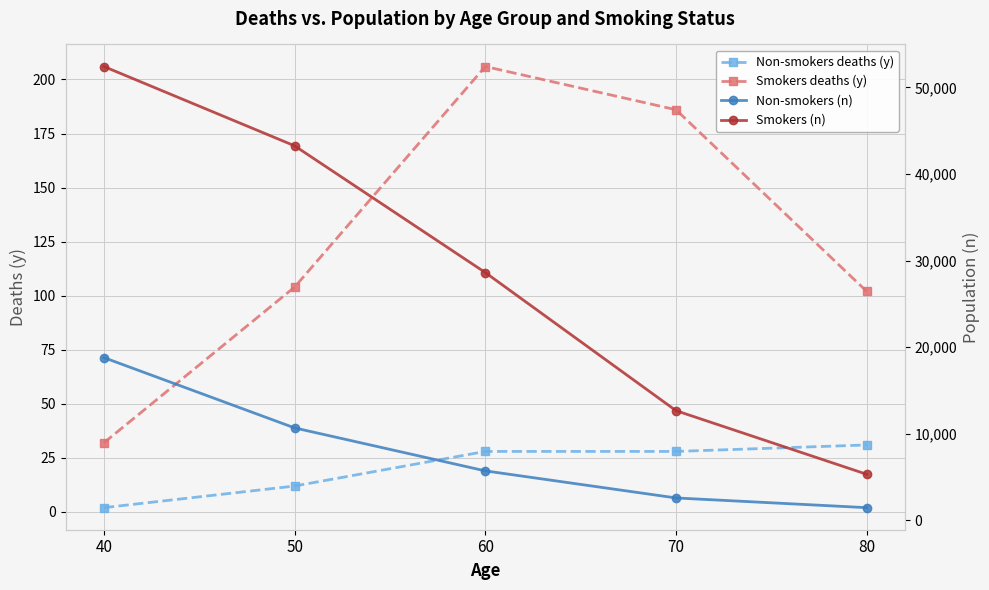

True or false: Non-smokers (n) has more than 2 points higher than both neighbors.

False